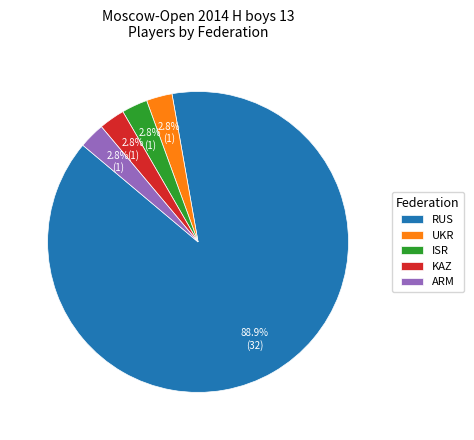

Count the number of slices in the pie.

5